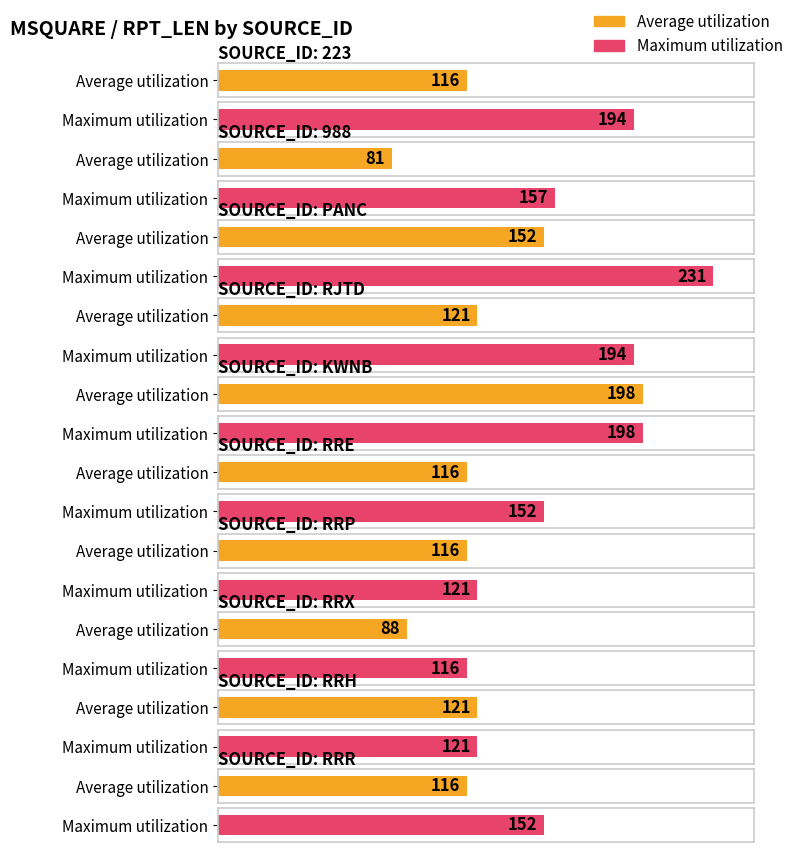

True or false: Average utilization has a value of 121 at RRH.

True